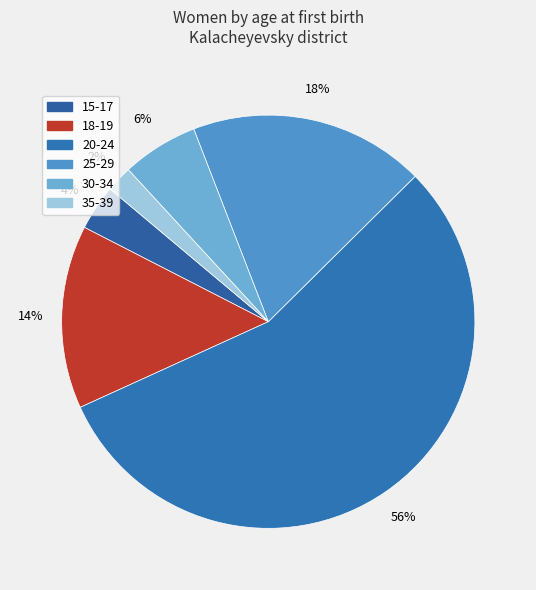

To the nearest percent, what is the average slice percentage?

17%